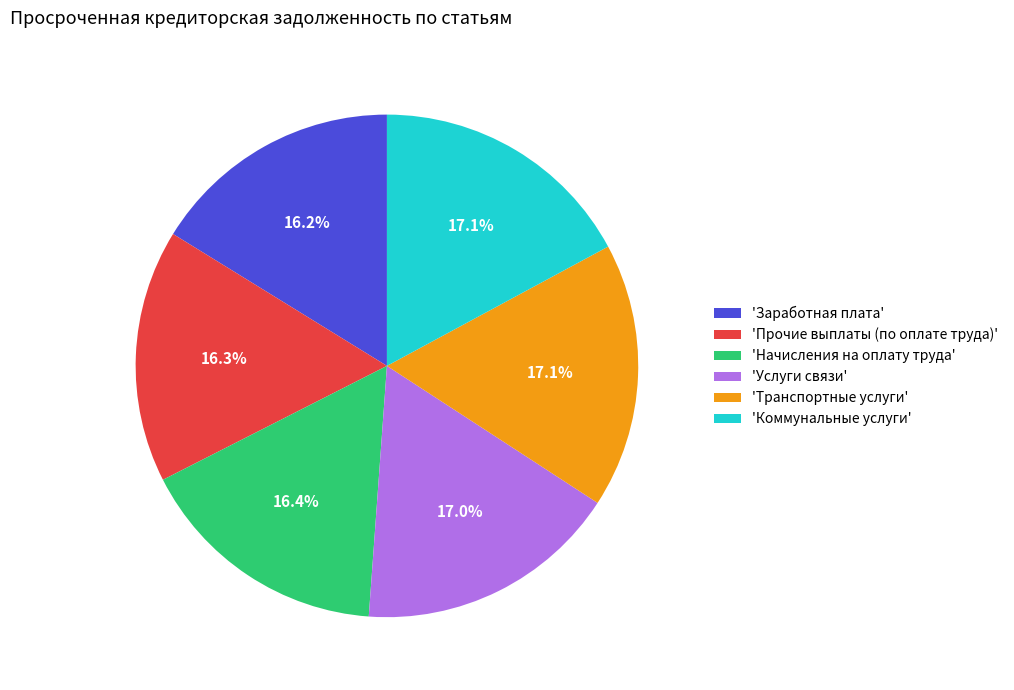

Between 'Прочие выплаты (по оплате труда)' and 'Коммунальные услуги', which is larger?

'Коммунальные услуги'